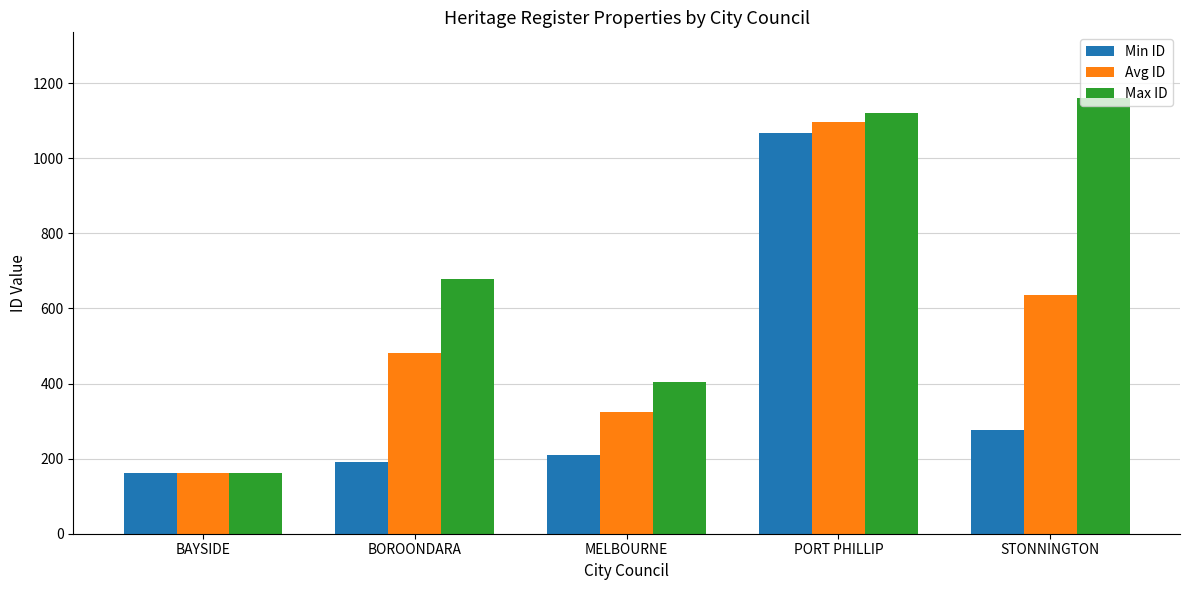

Which series changed the most between BOROONDARA and STONNINGTON?

Max ID